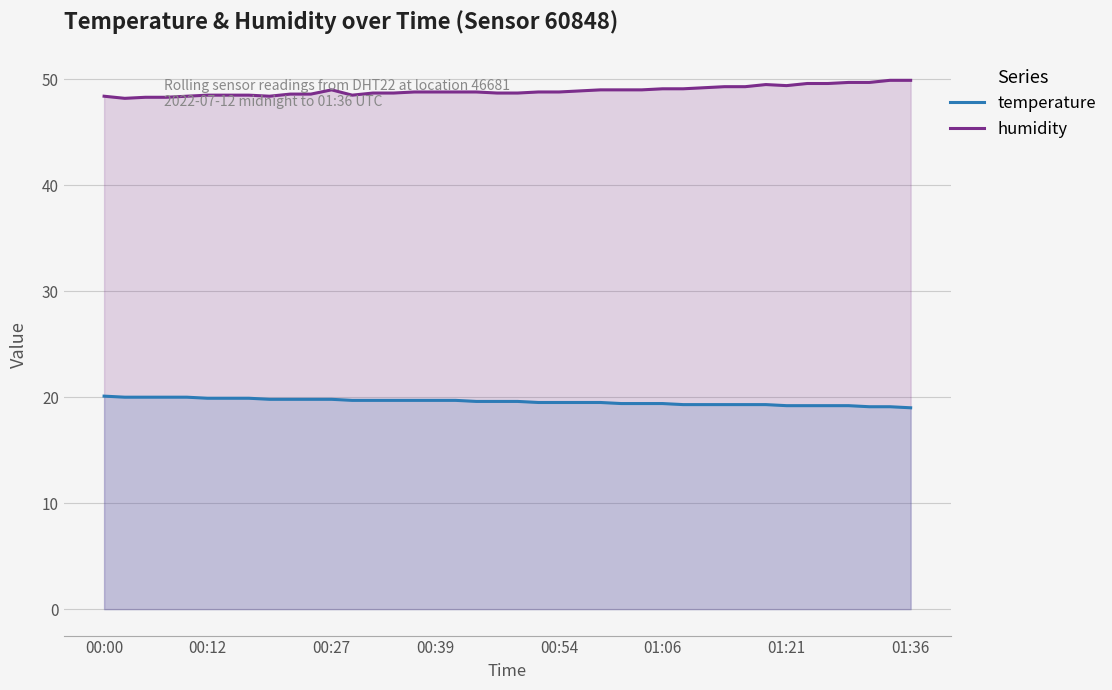

What are all the series names shown in the legend?

temperature, humidity